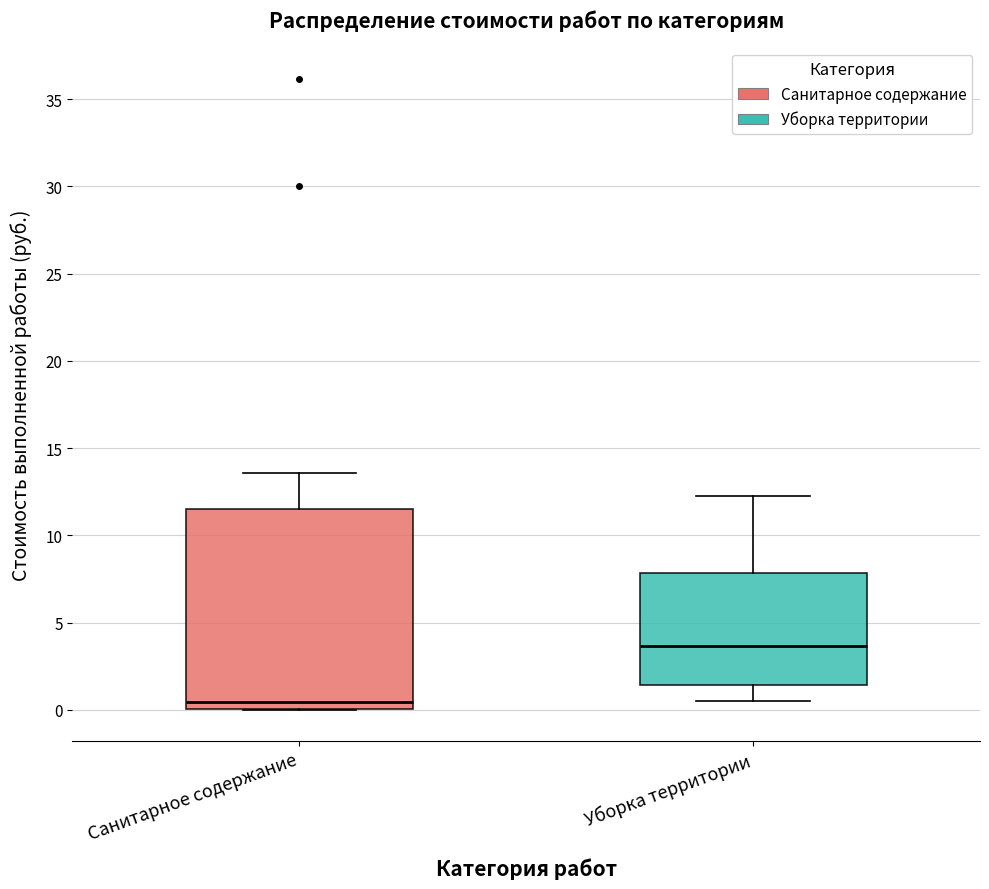

Reading left to right, transcribe this box plot: for each box, give where its median line is, the range the box spans, and where its two whiskers end, as read against the y-axis. The values are not printed on the chart, so give them approximately, as read against the axis.

Санитарное содержание: median 0.5, box 0.0 to 11.5, whiskers 0.0 to 13.5
Уборка территории: median 3.5, box 1.5 to 8.0, whiskers 0.5 to 12.0